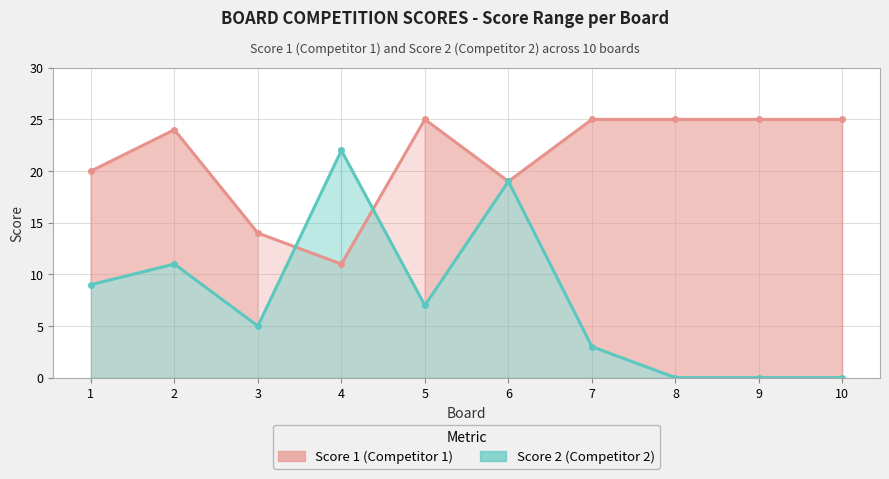

Reading left to right, what are all the values shown in this chart?

Score 1: 20	24	14	11	25	19	25	25	25	25
Score 2: 9	11	5	22	7	19	3	0	0	0